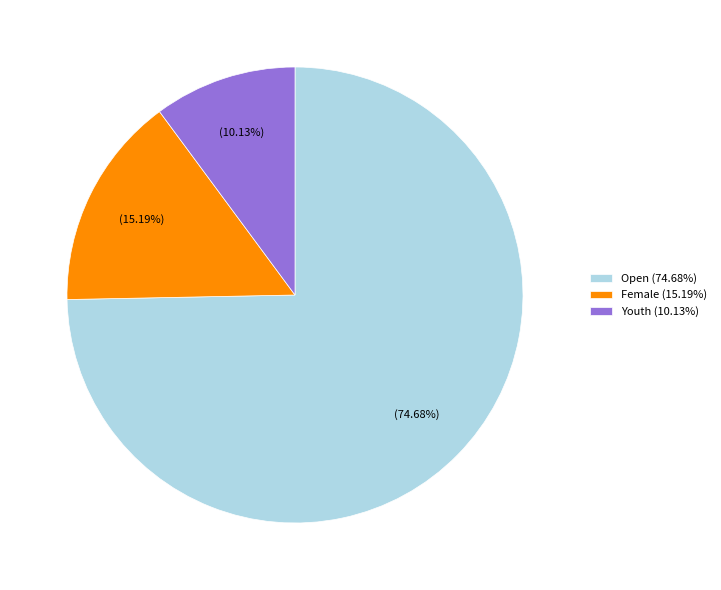

What is the smallest slice in the pie chart?

Youth